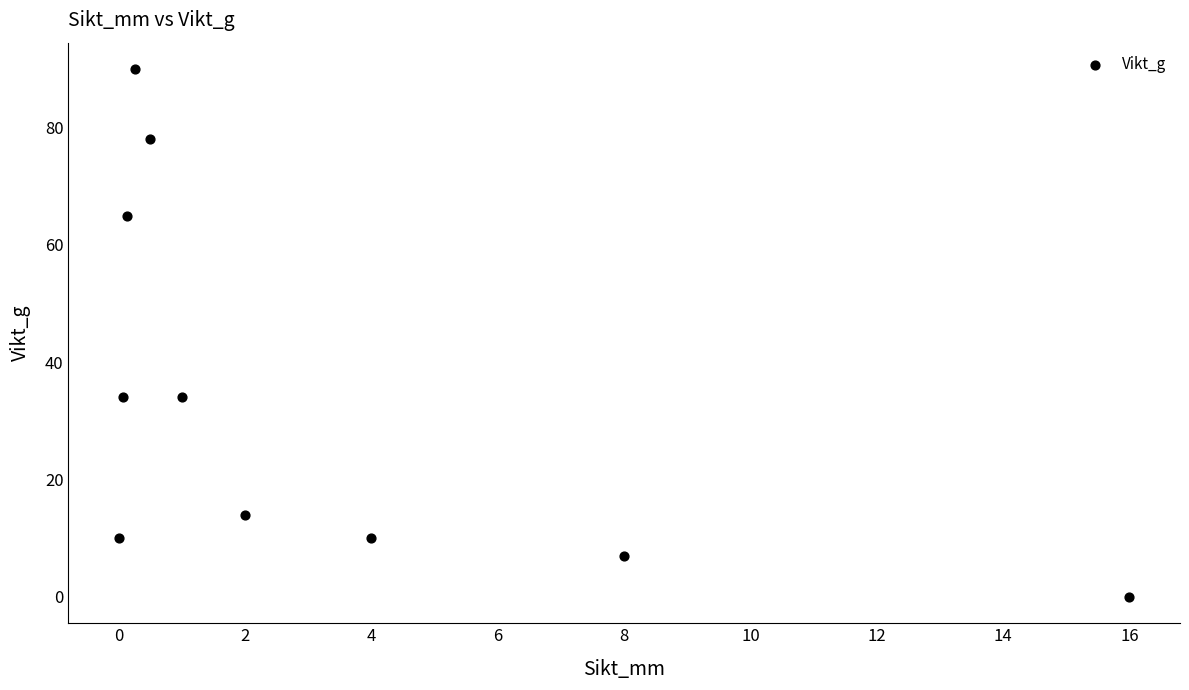

What is the average Y value?

34